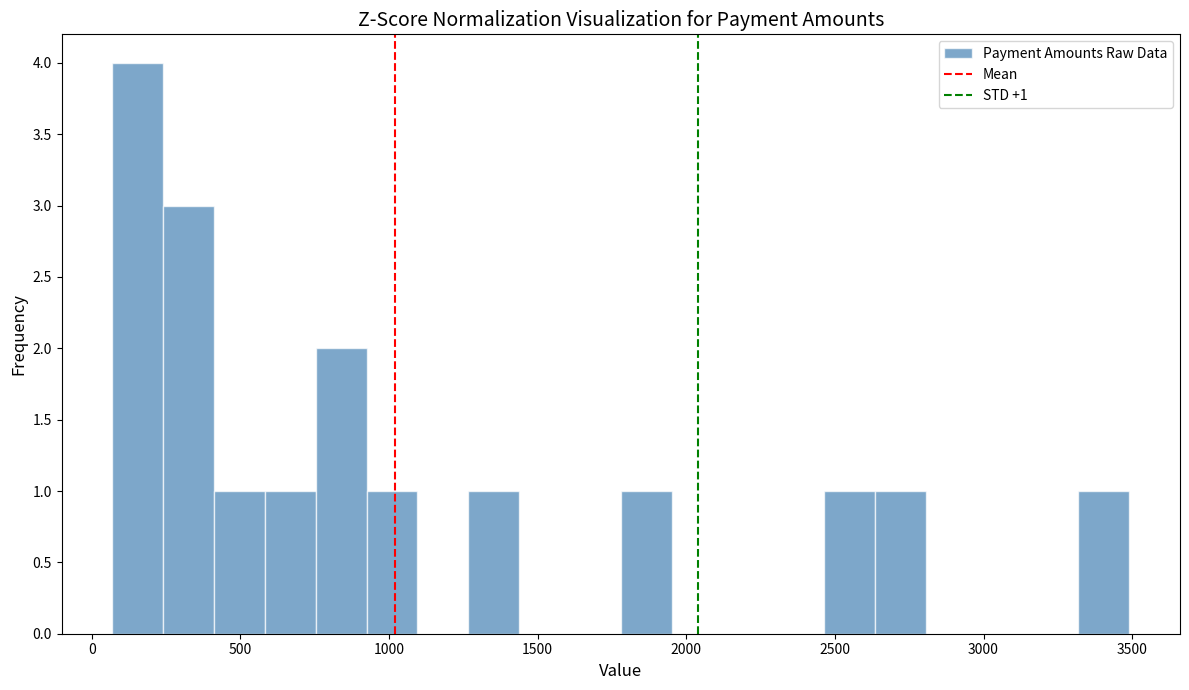

Around what value on the x-axis is the tallest bar? Give the approximate position of its centre, as read against the axis.

150